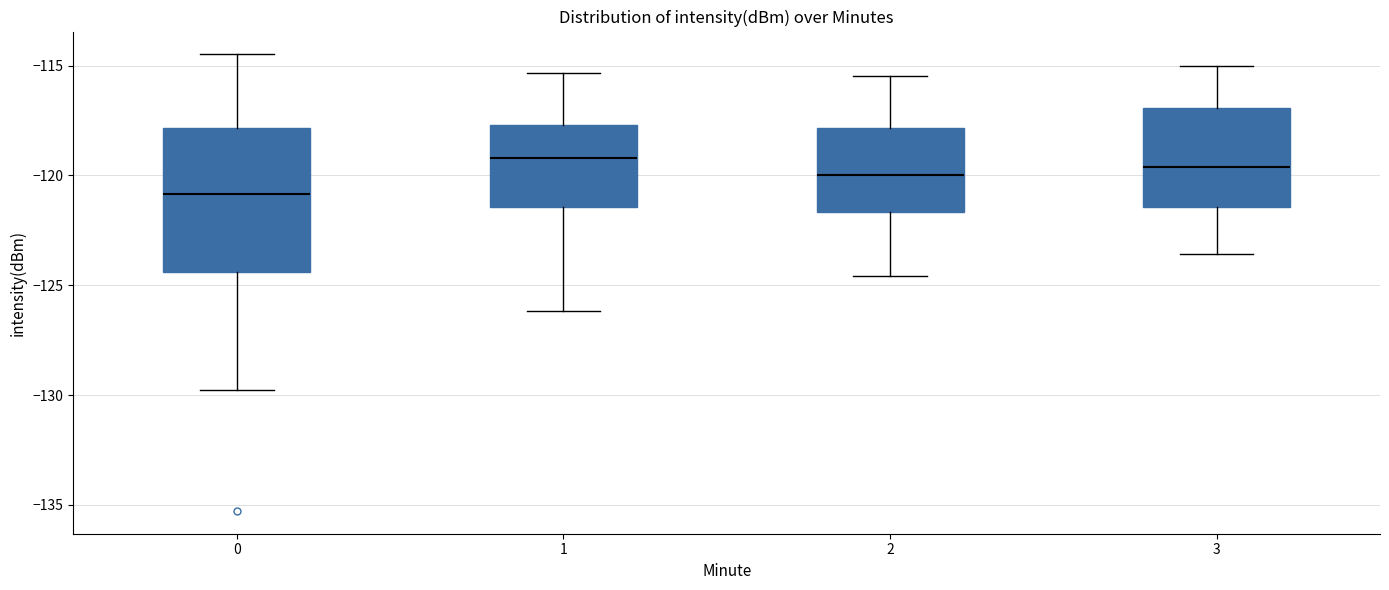

Reading left to right, transcribe this box plot: for each box, give where its median line is, the range the box spans, and where its two whiskers end, as read against the y-axis. The values are not printed on the chart, so give them approximately, as read against the axis.

0: median -121.0, box -124.5 to -118.0, whiskers -130.0 to -114.5
1: median -119.0, box -121.5 to -117.5, whiskers -126.0 to -115.5
2: median -120.0, box -121.5 to -118.0, whiskers -124.5 to -115.5
3: median -119.5, box -121.5 to -117.0, whiskers -123.5 to -115.0